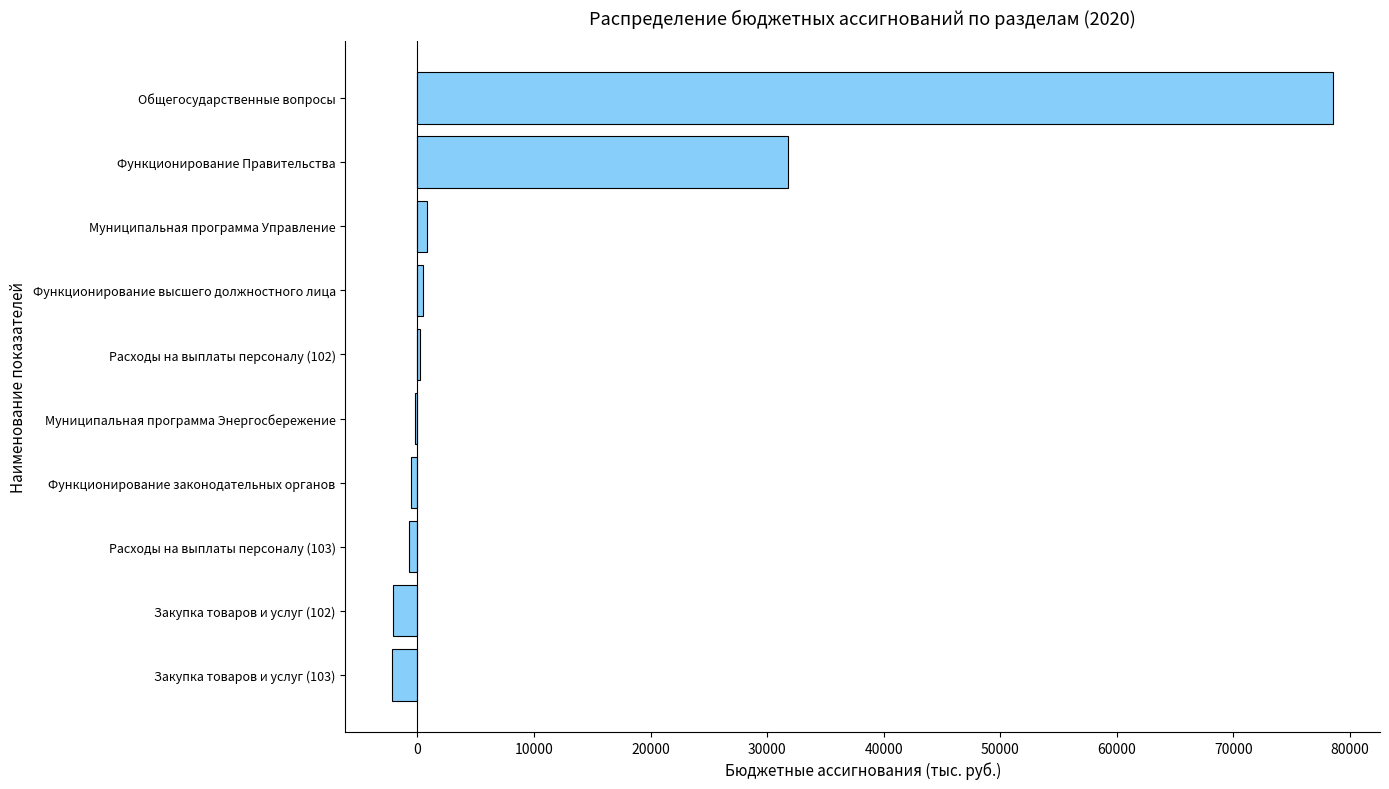

At which category does the chart reach its peak across all series?

Общегосударственные вопросы